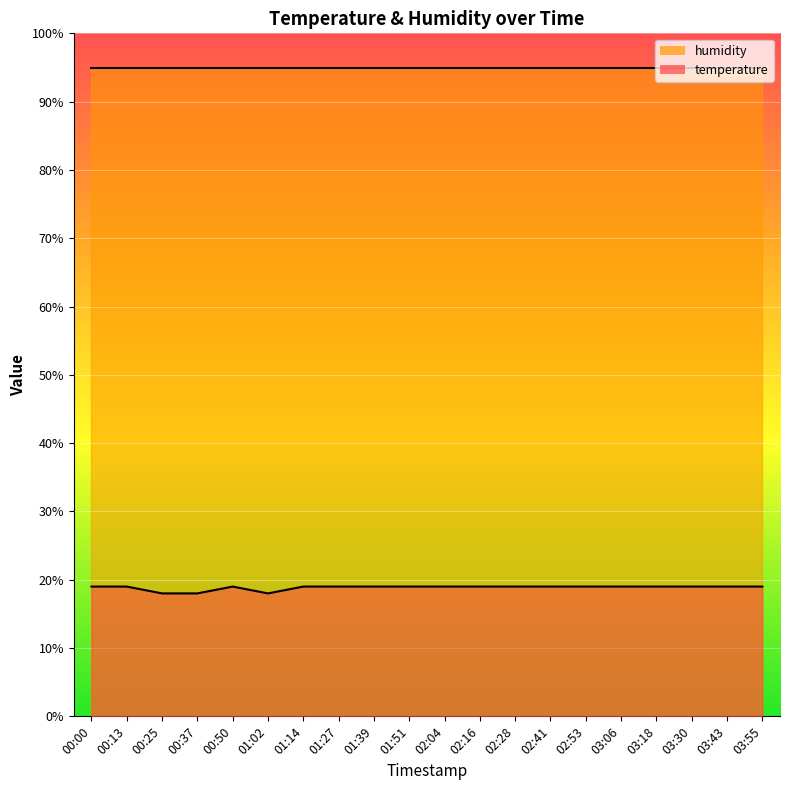

What is the label of the 2nd point from the right?

03:43